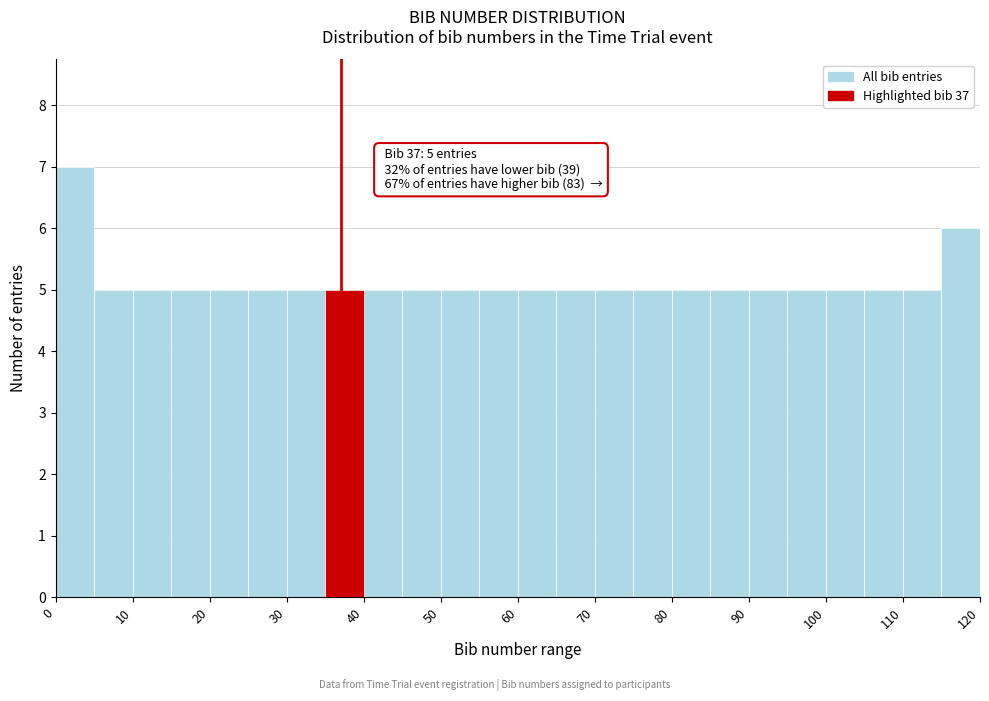

Over which range of the x-axis is the bar tallest?

0 to 5